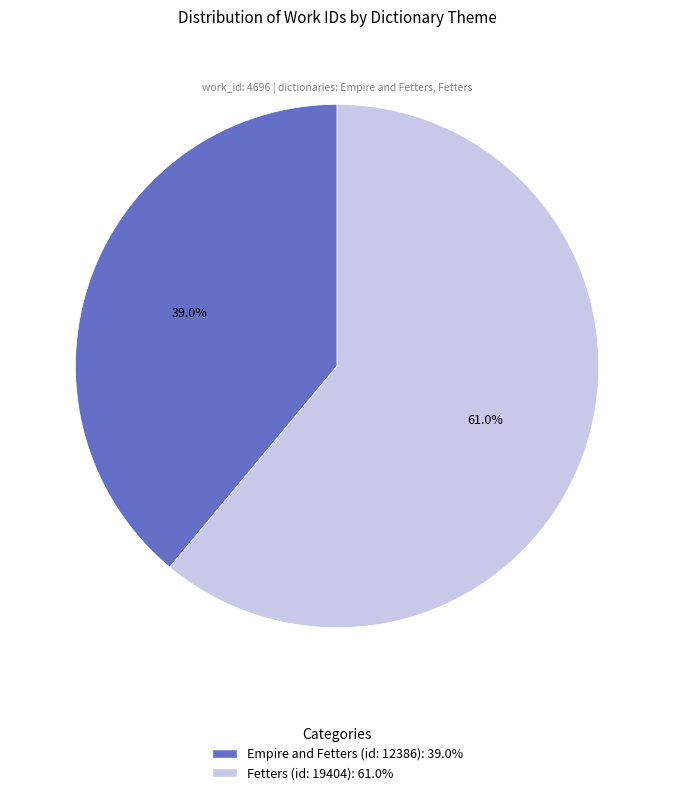

To the nearest percent, what is the combined percentage of Fetters (id: 19404) and Empire and Fetters (id: 12386)?

100%